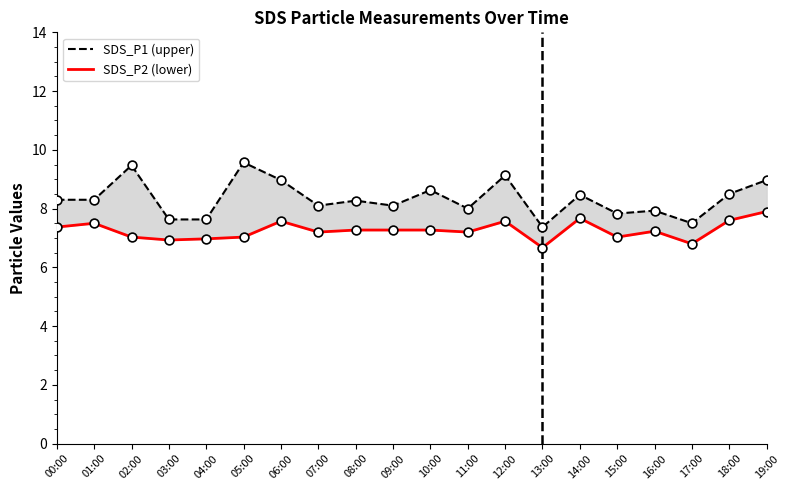

What is the total value across all series at 05:00?

16.6